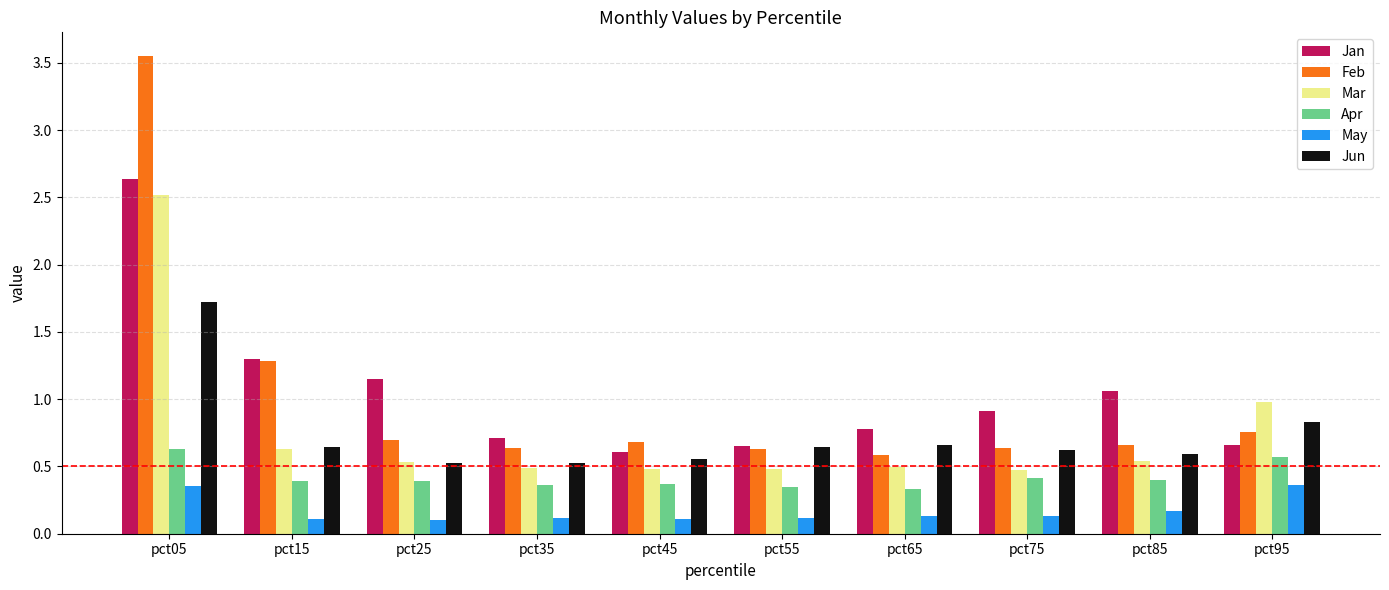

Is it true that Jan equals 1.1 at pct25?

True